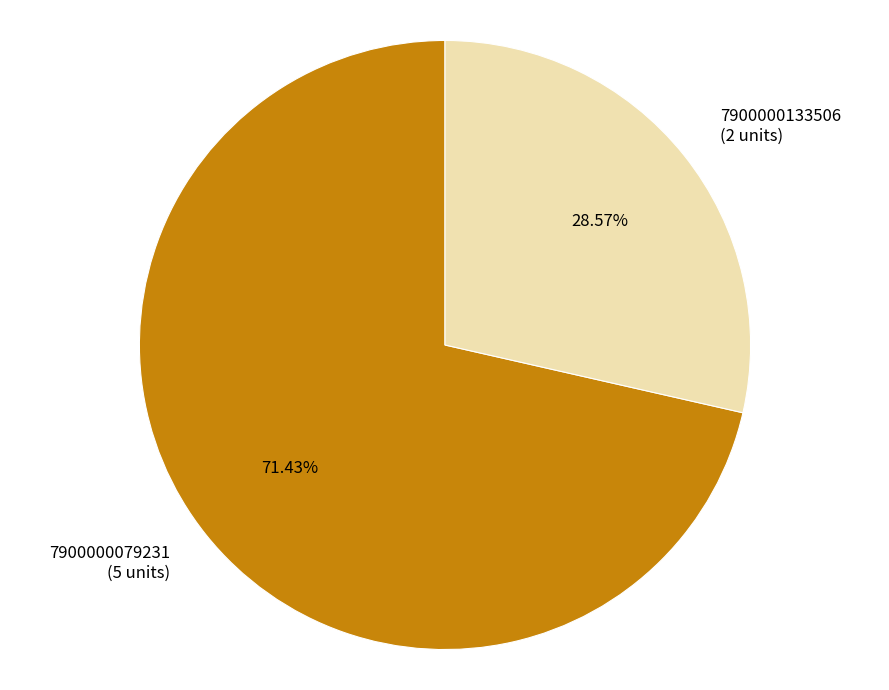

Is it true that 7900000133506 is 29% of the pie?

True